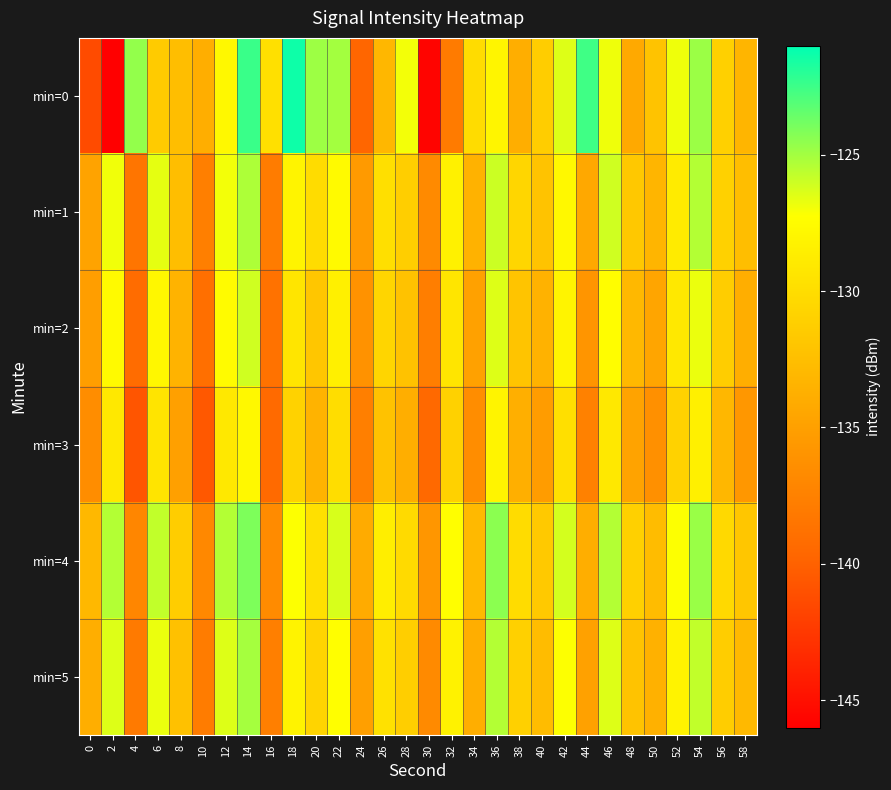

Which series has the largest range (max minus min)?

min=0